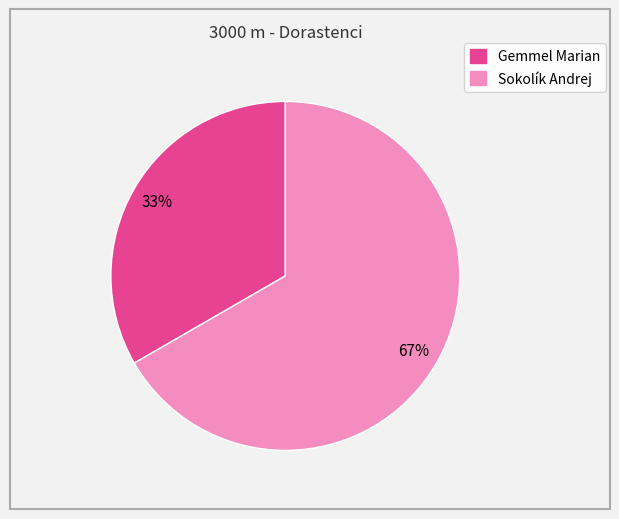

What percentage is the Sokolík Andrej slice, to the nearest percent?

67%